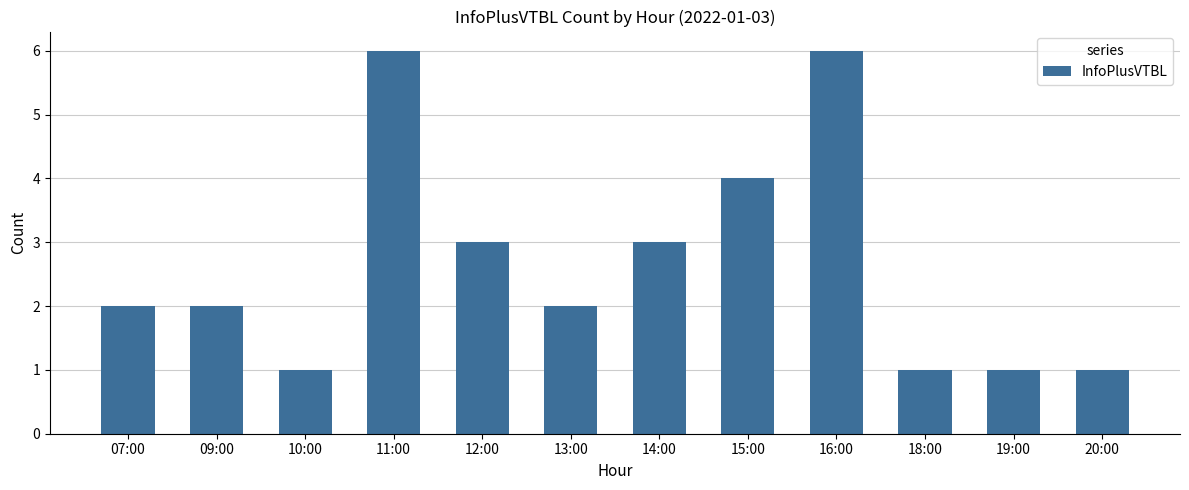

What is the average value?

3